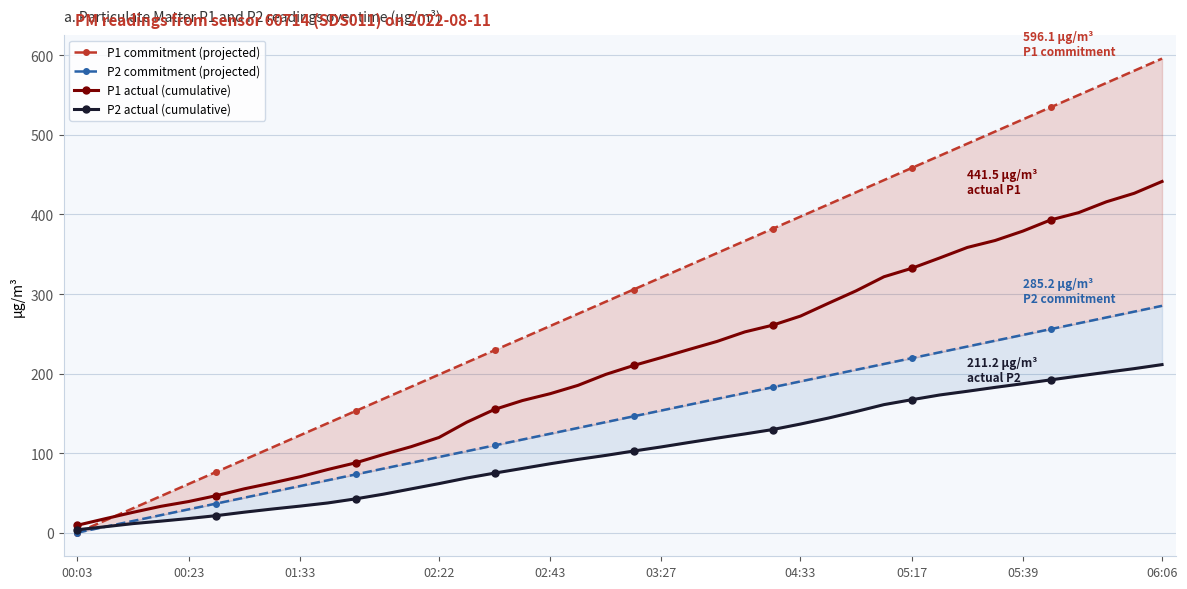

How many times do P2 commitment (projected) and P2 actual (cumulative) cross each other?

1